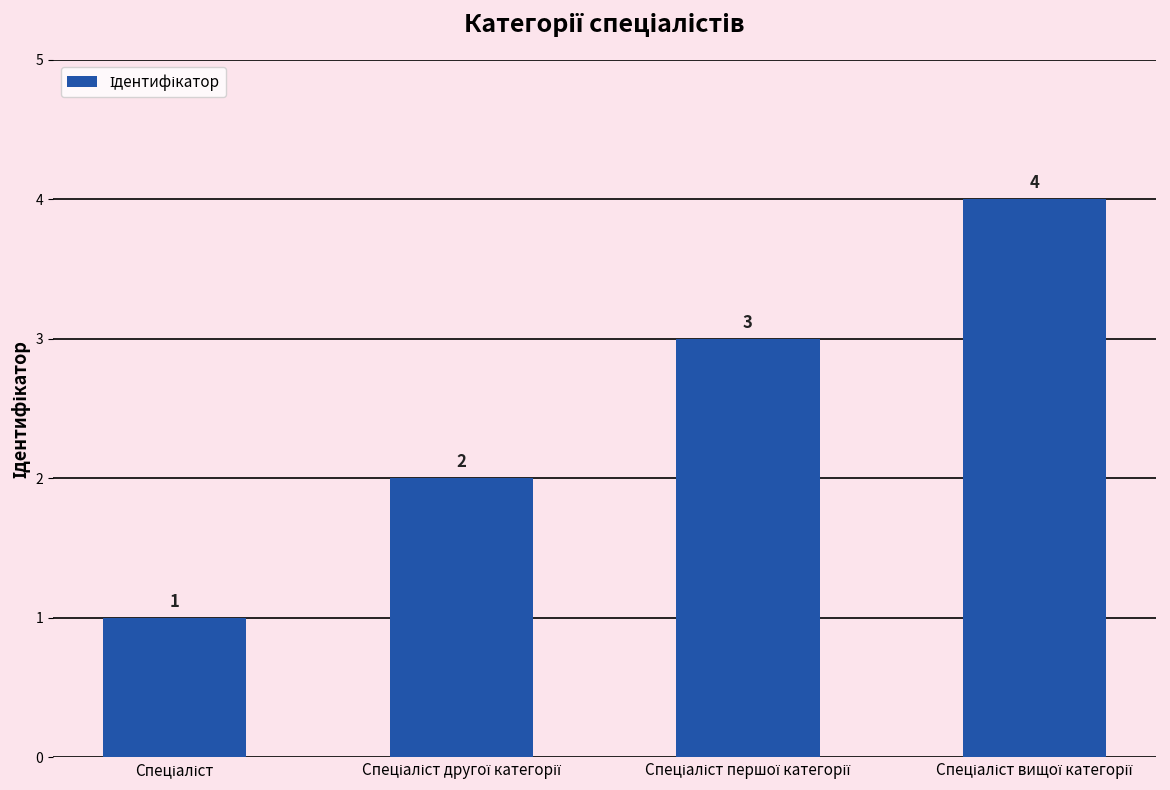

What is the value of the 3rd bar from the left?

3